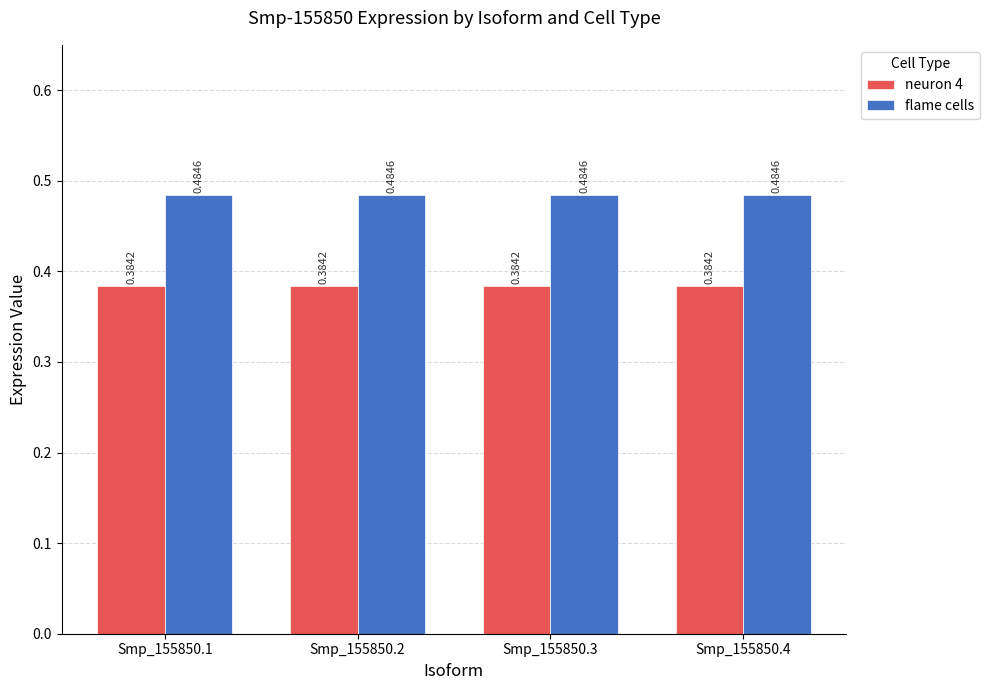

At Smp_155850.1, list the series in order from largest to smallest.

flame cells, neuron 4